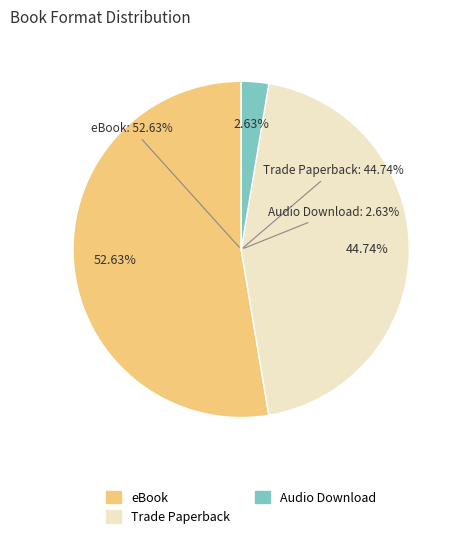

Is there a majority slice in this chart?

Yes